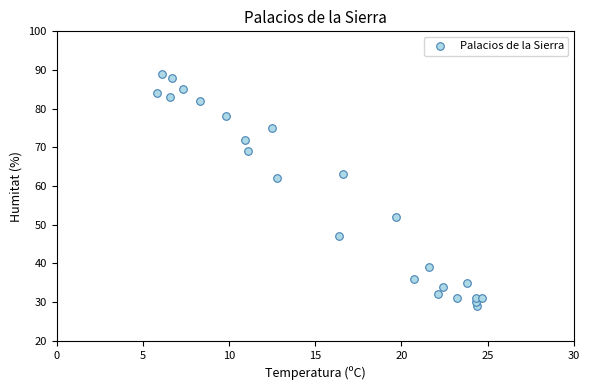

What is the range of Y values (max minus min)?

60